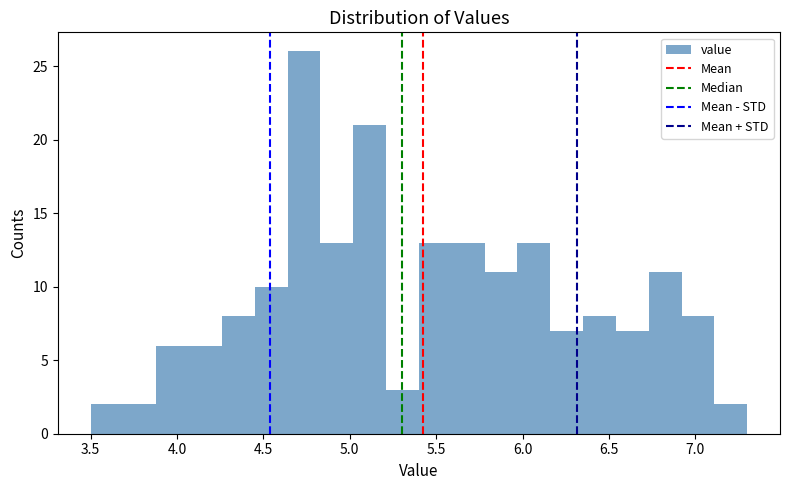

Around what value on the x-axis is the tallest bar? Give the approximate position of its centre, as read against the axis.

4.75